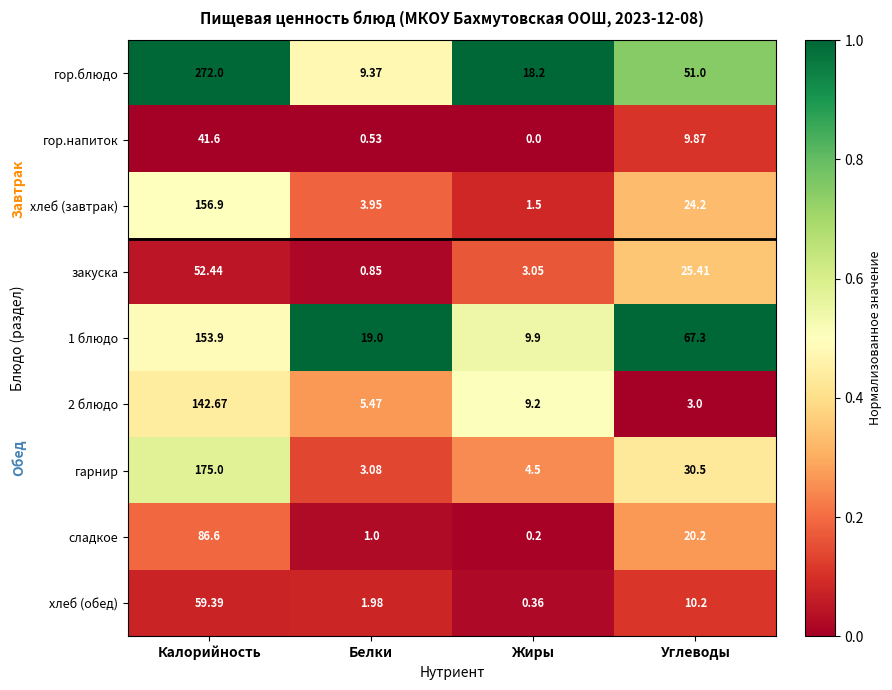

Which series has the widest spread of values?

гор.блюдо